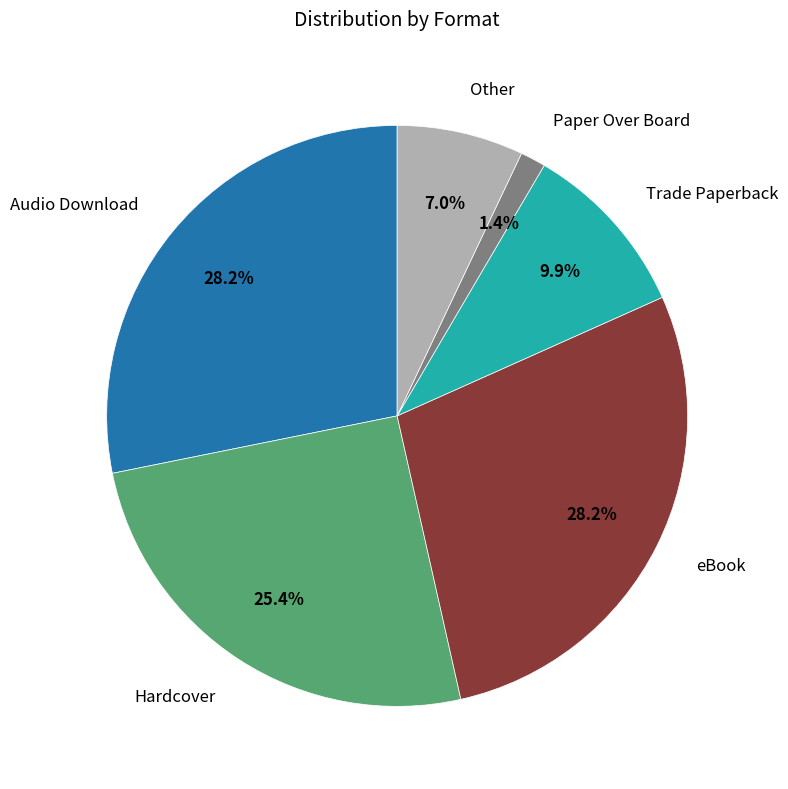

Is there any slice that represents more than half of the pie?

No